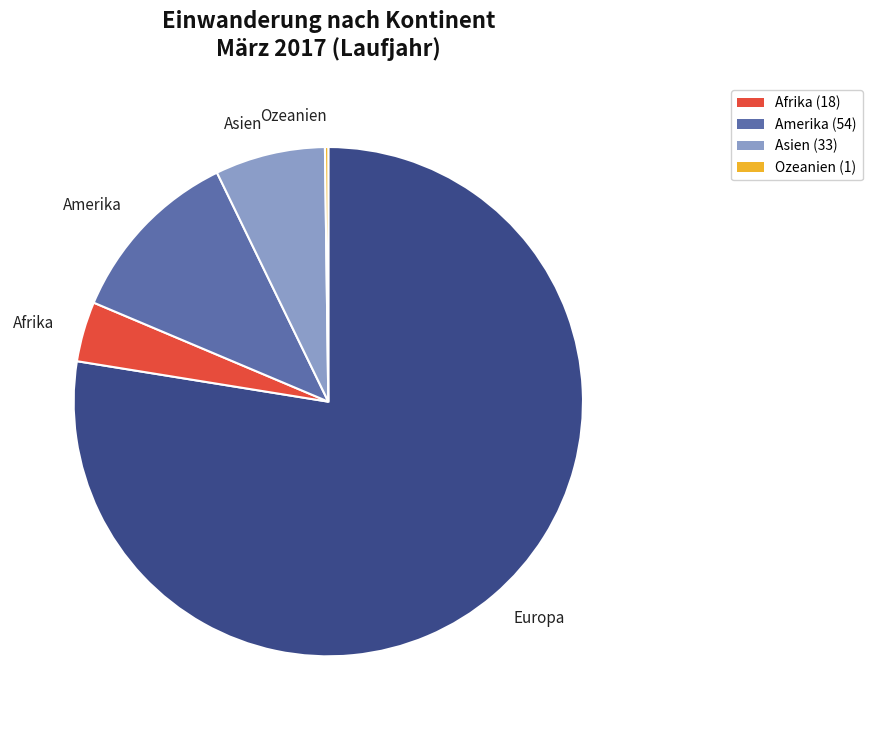

Does any single category account for the majority?

Yes